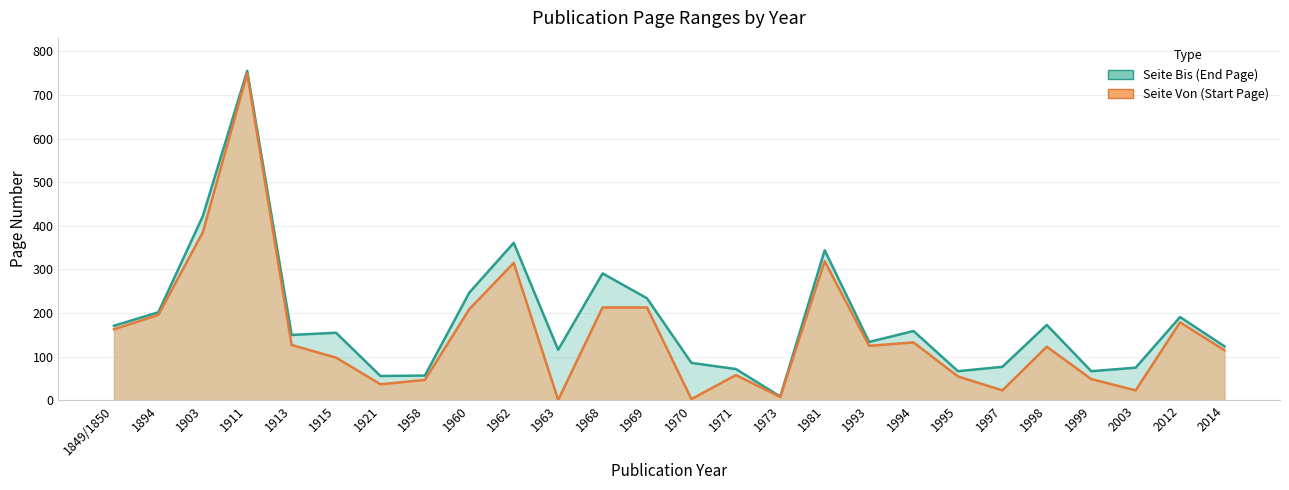

True or false: Seite Bis and Seite Von intersect in this chart.

False